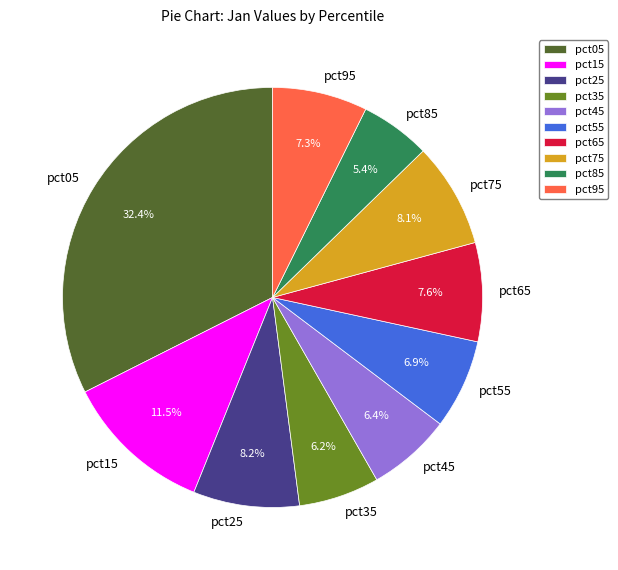

The pct35 slice represents 6% of the pie. True or false?

True